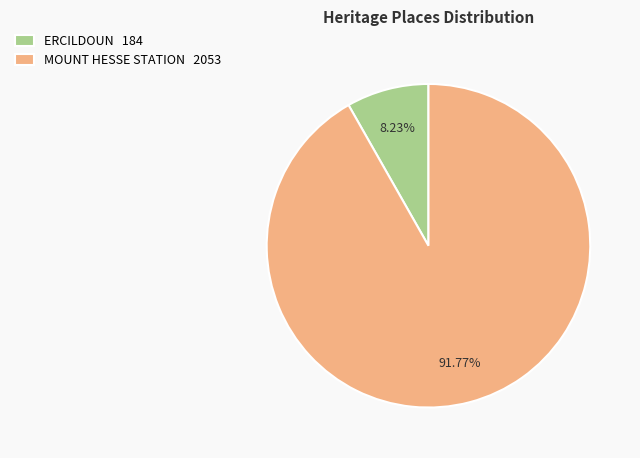

How much of the chart is everything except MOUNT HESSE STATION?

8.2%